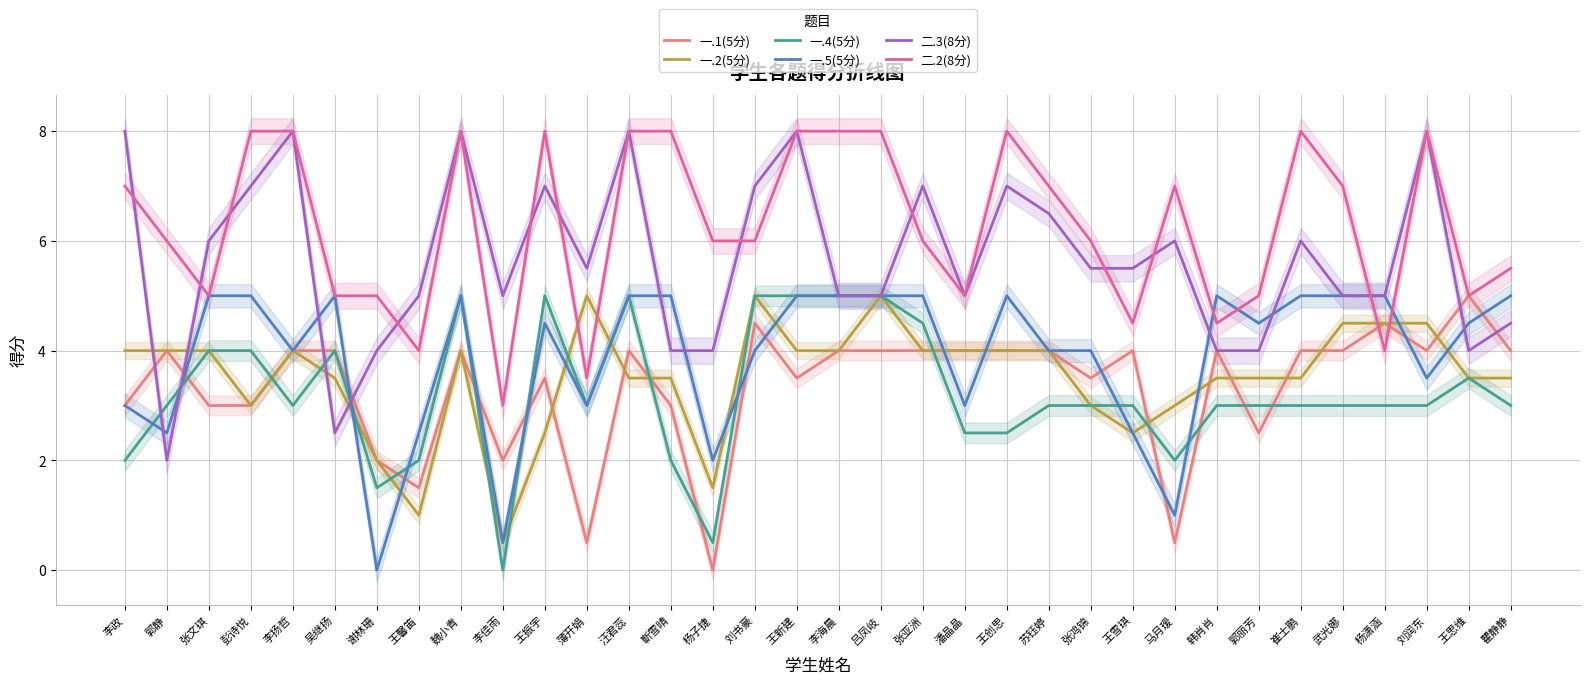

How many values in the 二.3(8分) series exceed 5?

18